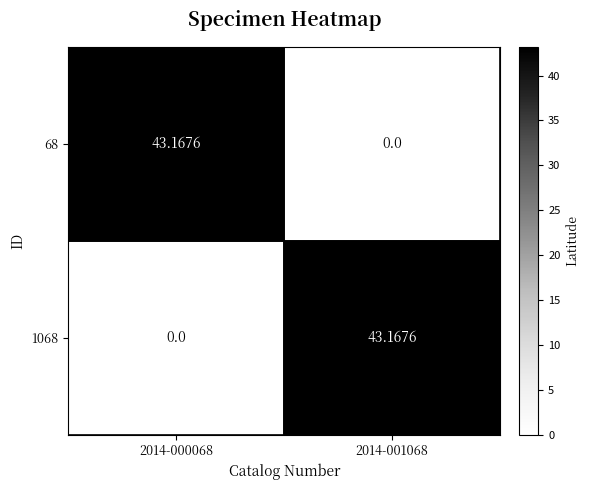

Is the value of 68 at 2014-001068 greater than the value of 1068 at 2014-001068?

No